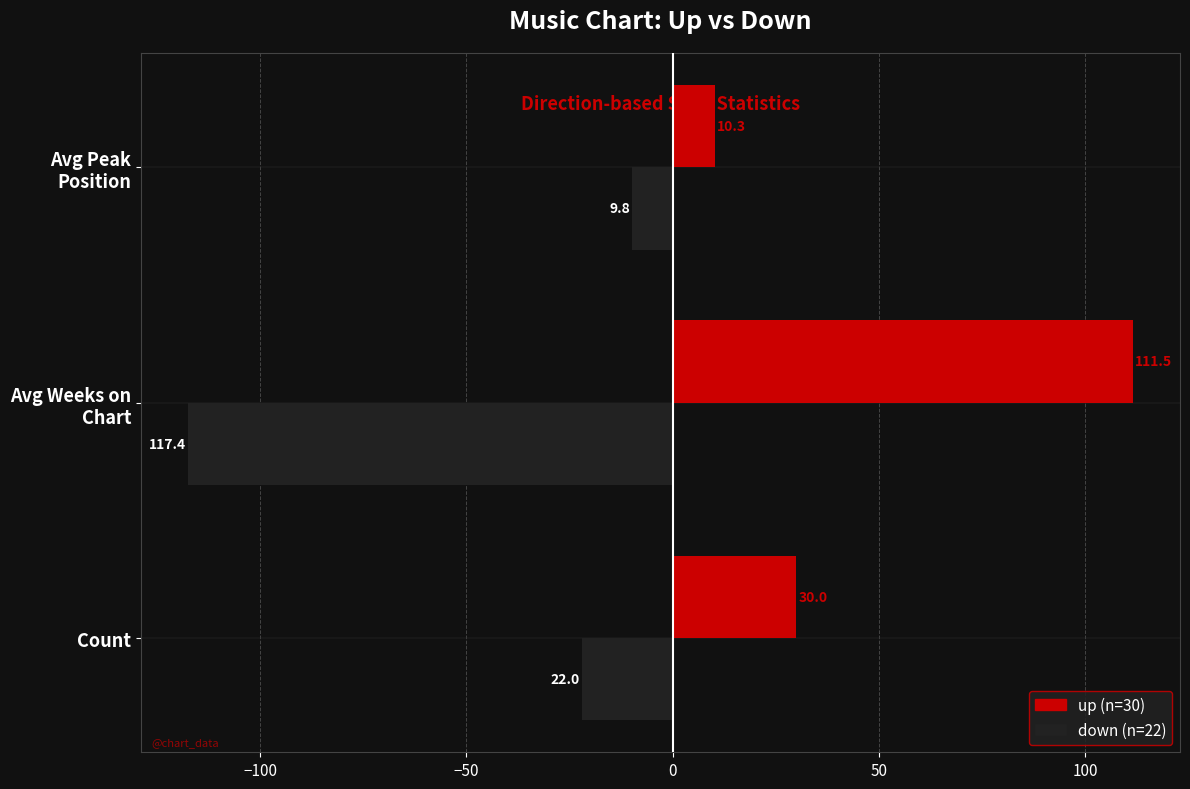

At which category is the sum across all series the highest?

Count